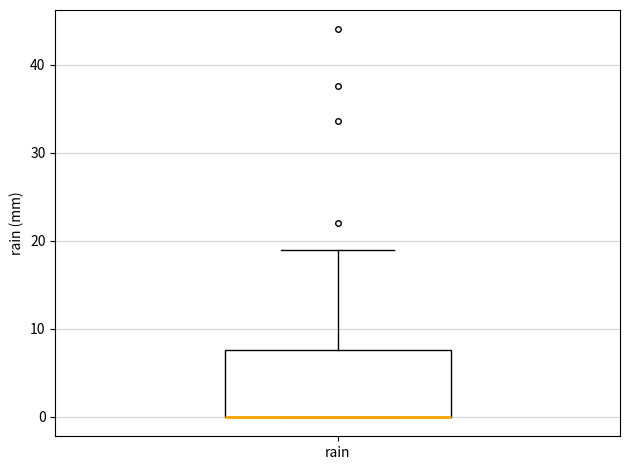

Read this box plot against the y-axis: the position of the median line, the range covered by the box, and the ends of both whiskers. The values are not printed on the chart, so give them approximately, as read against the axis.

median 0 (drawn on the box's lower edge), box 0 to 8, whiskers 0 to 19